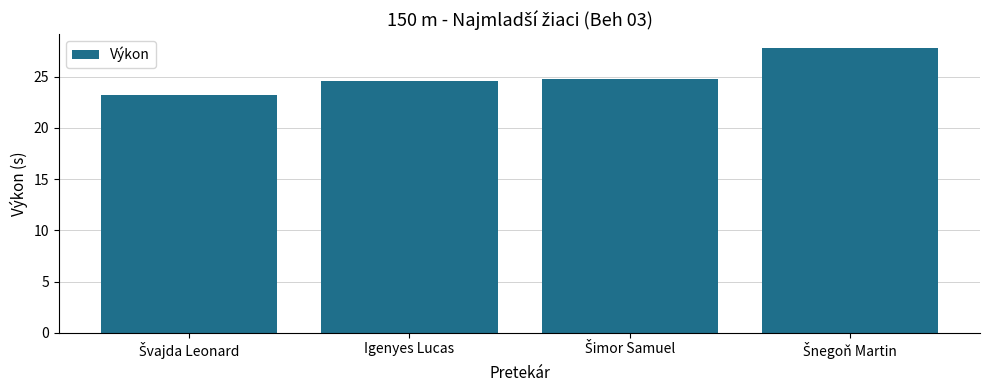

What is the average value?

25.1